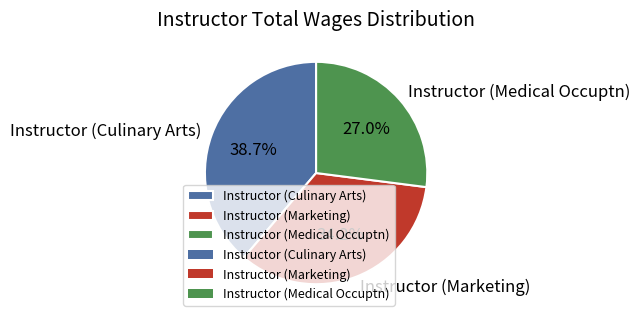

Is it true that Instructor (Medical Occuptn) is 27% of the pie?

True